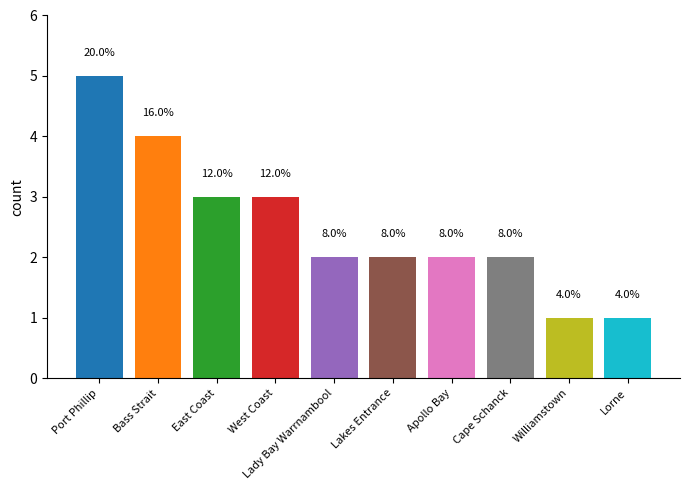

How many bars are there in total?

10